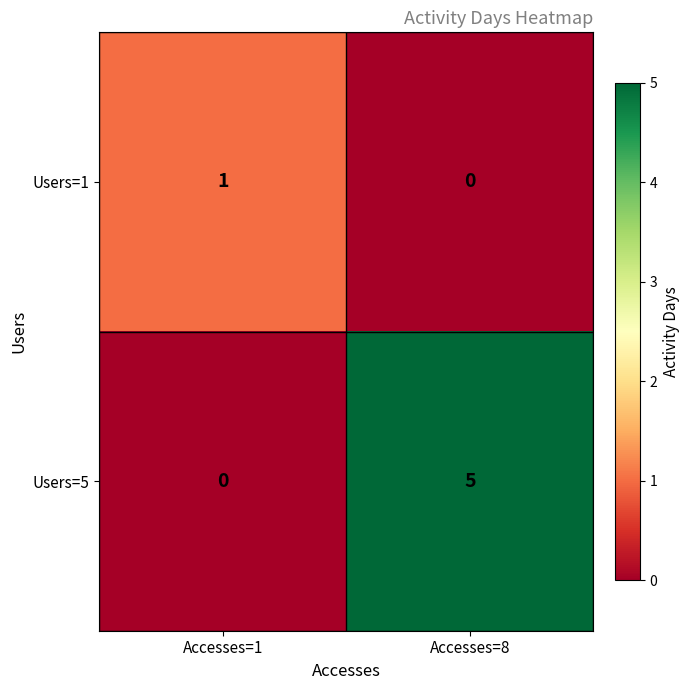

Rank the series at Accesses=1 from lowest to highest value.

Users=5, Users=1